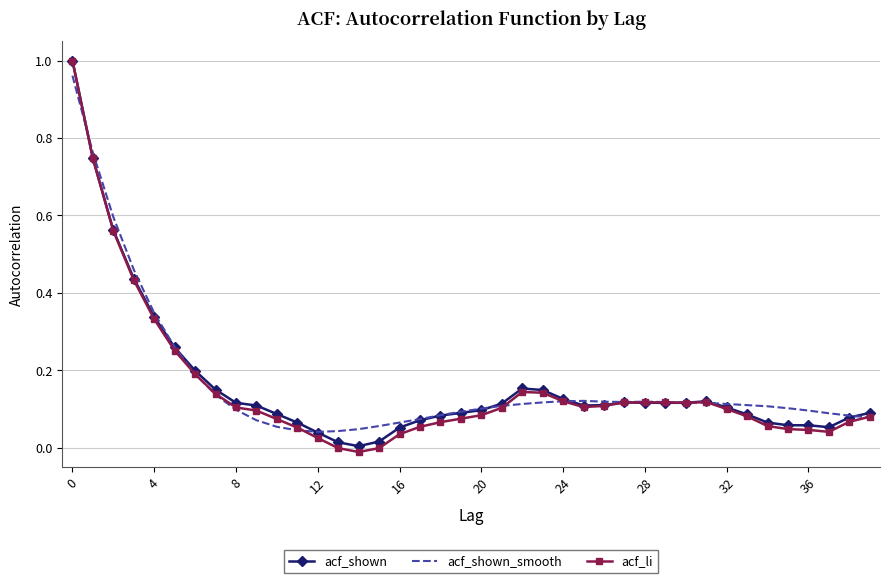

True or false: acf_shown_smooth has more than 0 points higher than both neighbors.

True